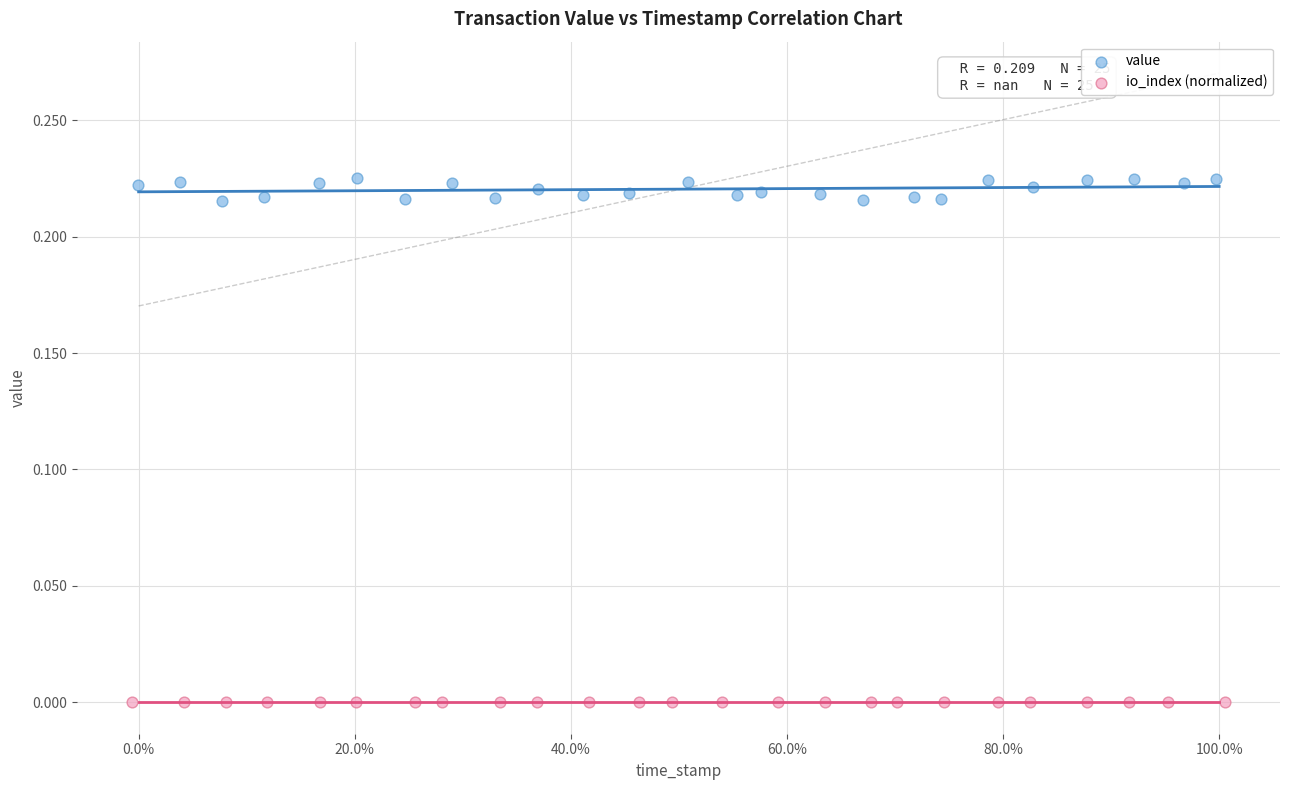

Which series reaches the maximum Y coordinate?

value